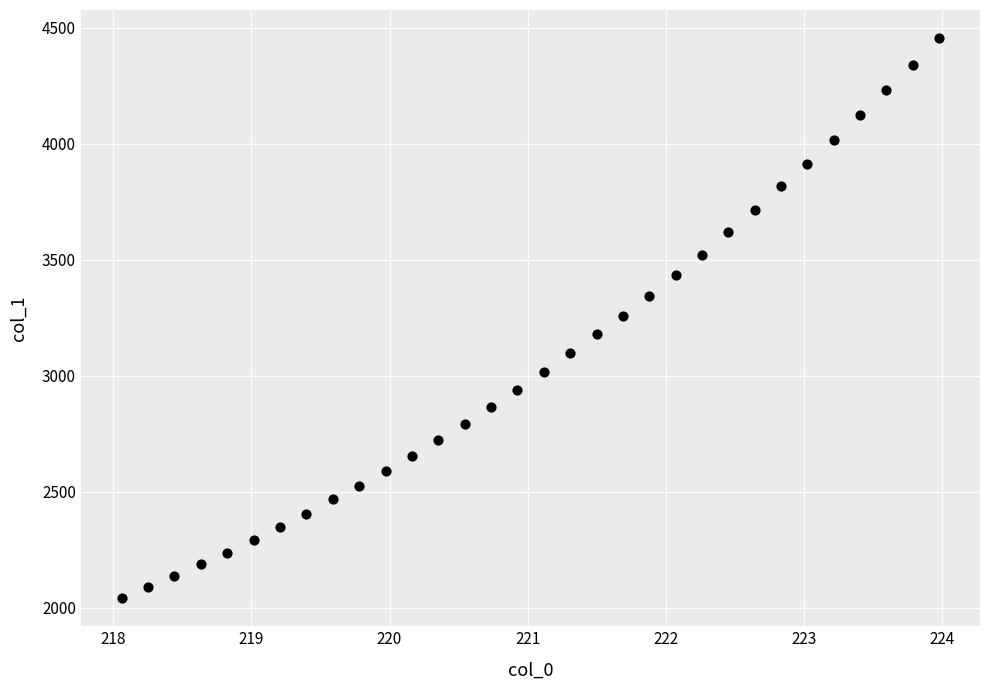

What is the range of Y values (max minus min)?

2413.8